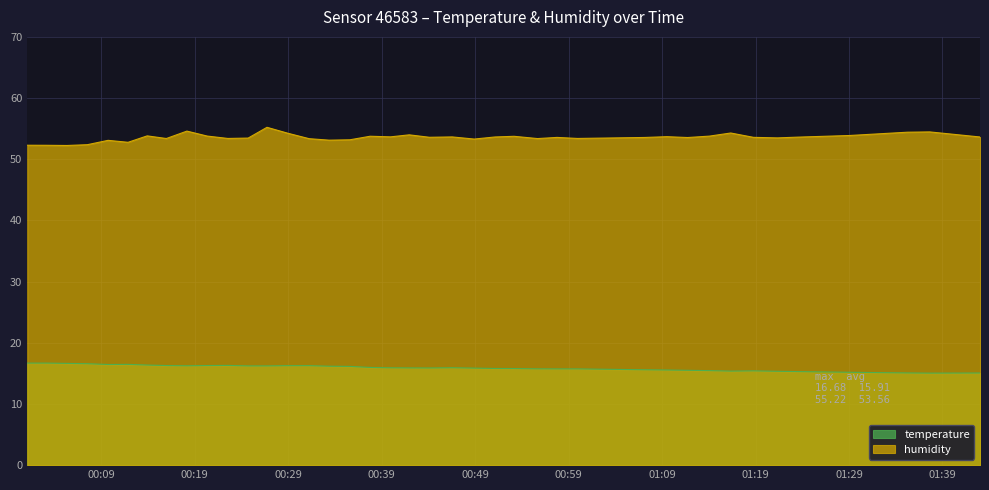

True or false: humidity has a value of 16.1 at 2023-06-04T00:01:05.

False